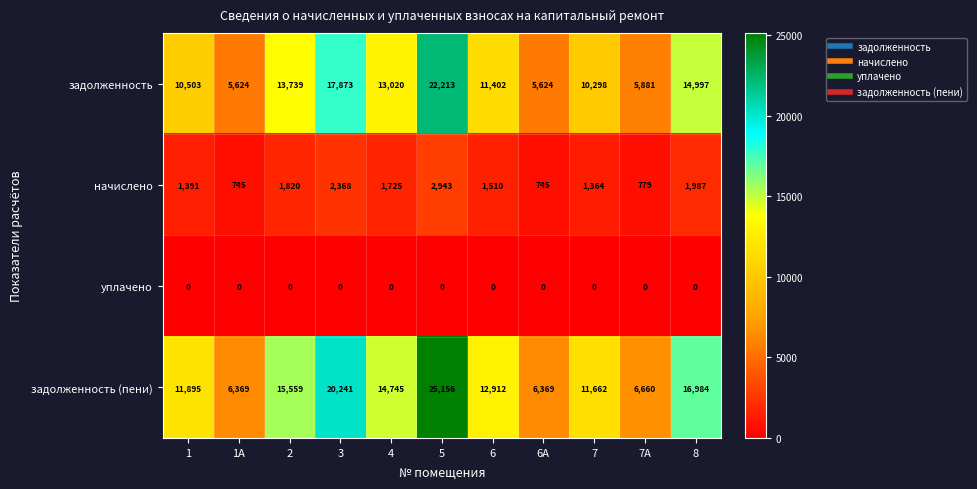

Is it true that задолженность equals 18811 at 4?

False